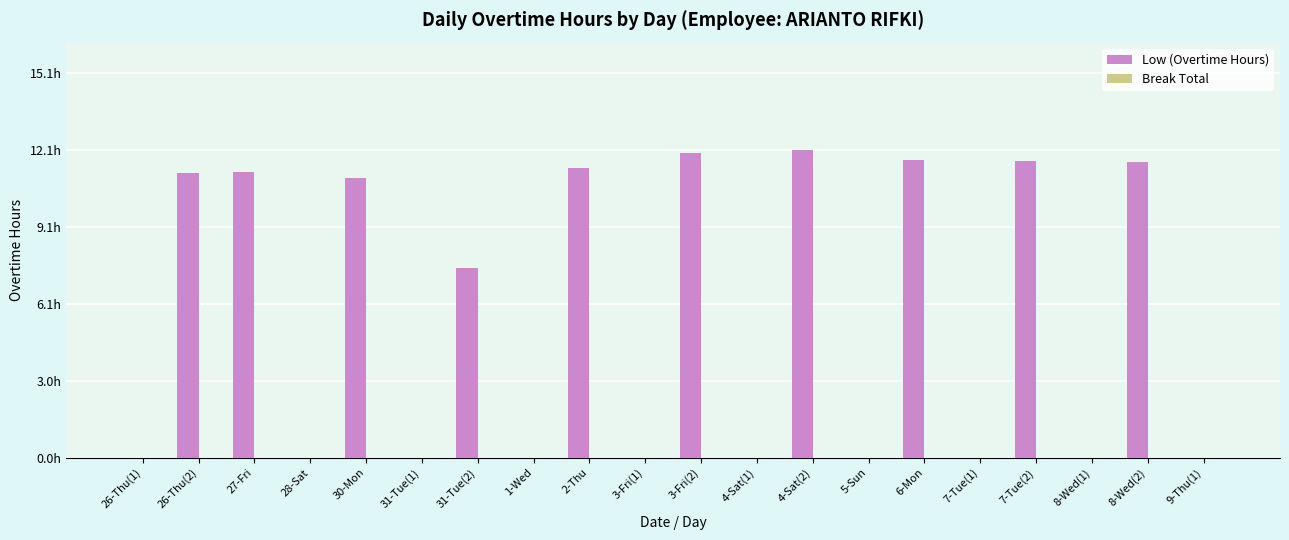

Are the bars grouped side by side (vs. stacked)?

No